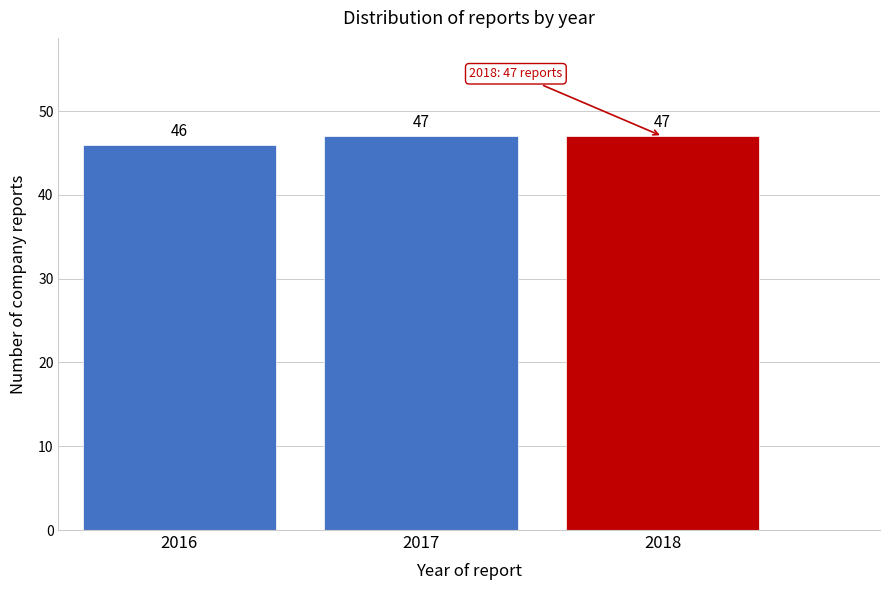

Reading left to right, what are all the values shown in this chart?

2016=46	2017=47	2018=47